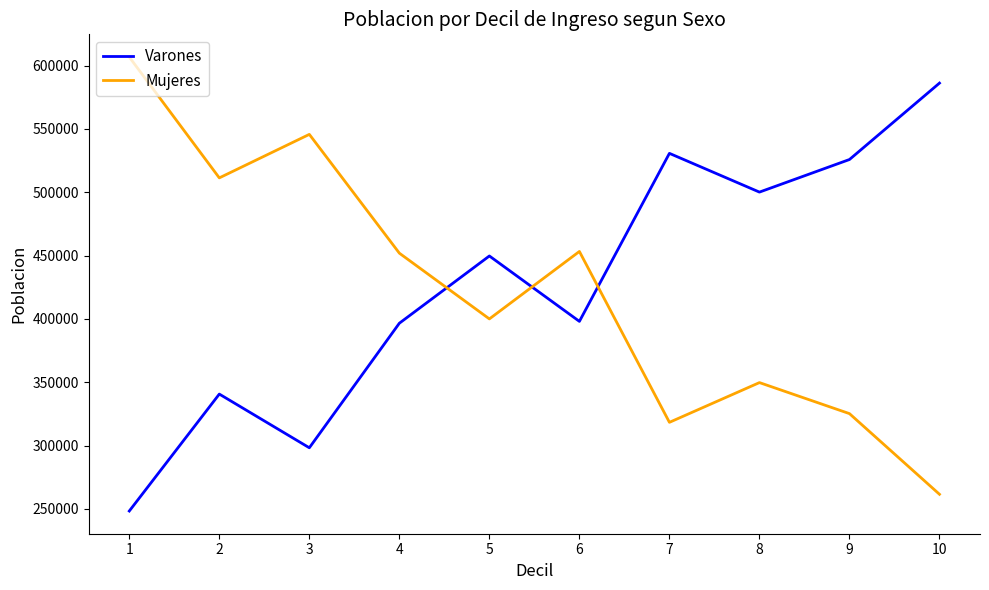

What is the minimum value shown in the chart?

248377